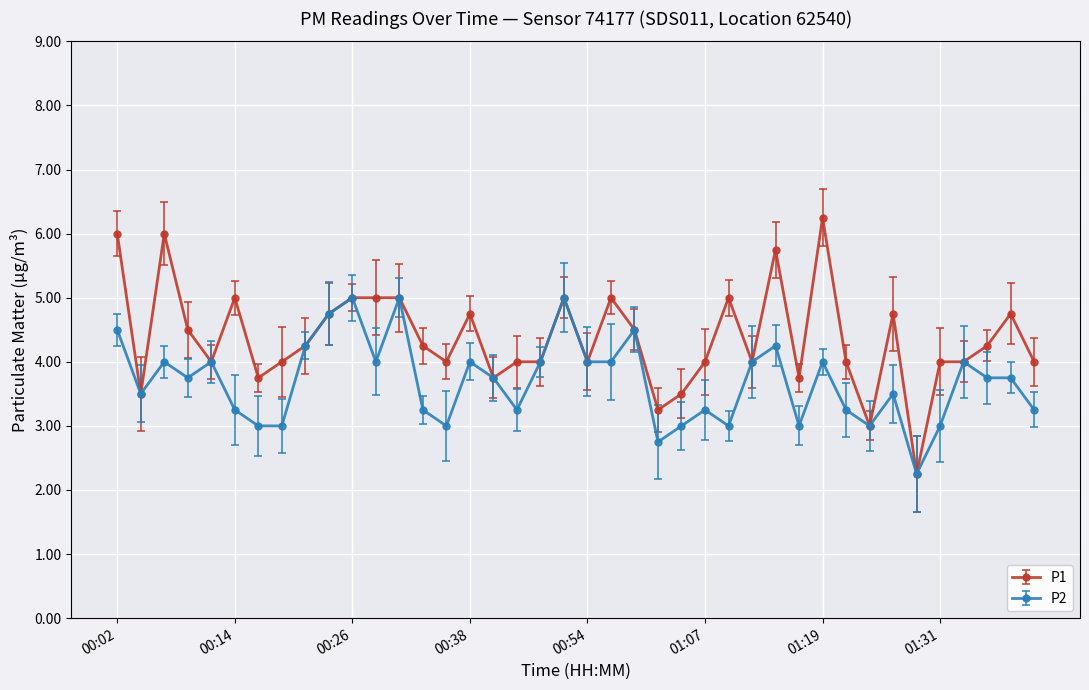

How many data points does each series have?

40